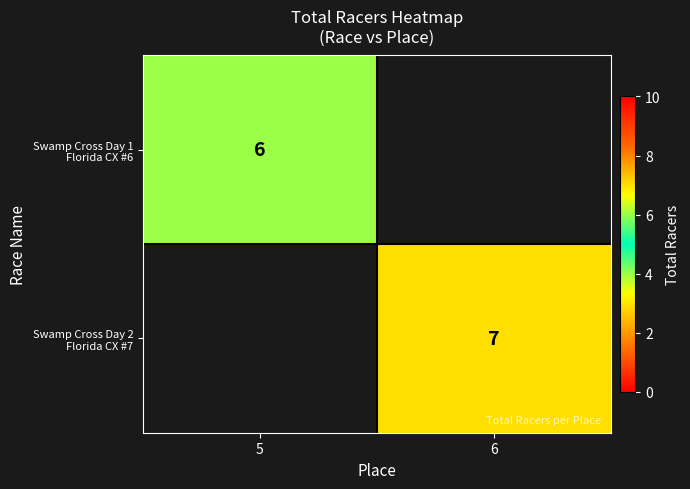

What is the difference between the highest and lowest values at 5?

6